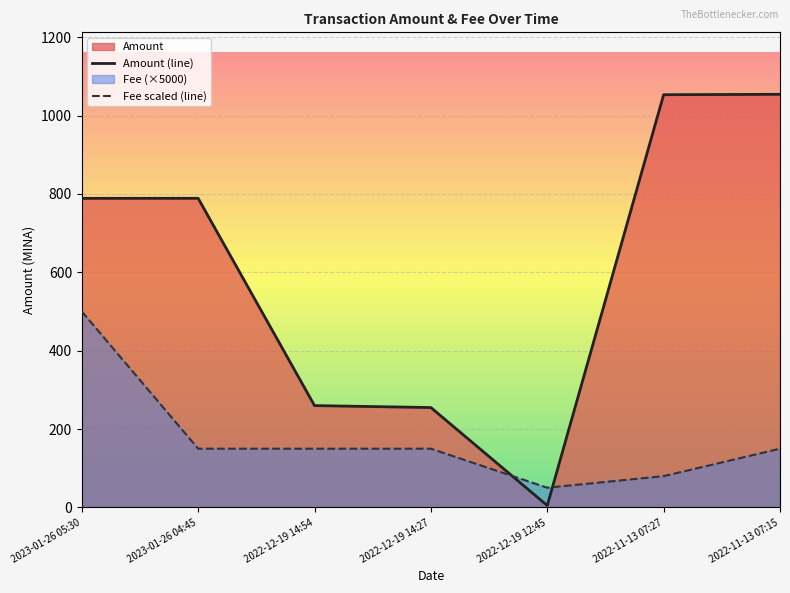

Rank the series by their maximum value, from highest to lowest.

Amount (line), Fee scaled (line)